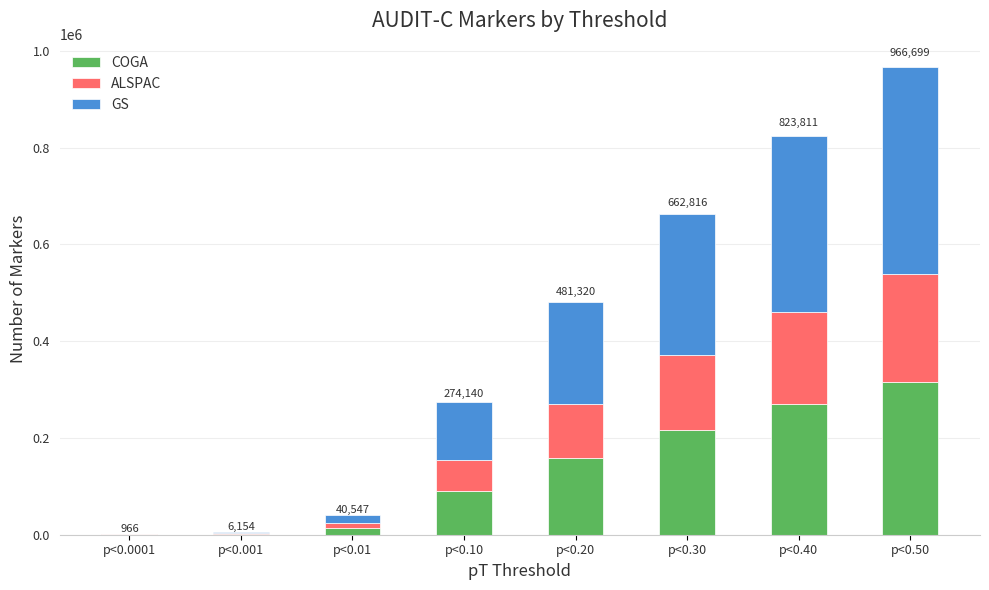

What is the highest value of the COGA series?

315627